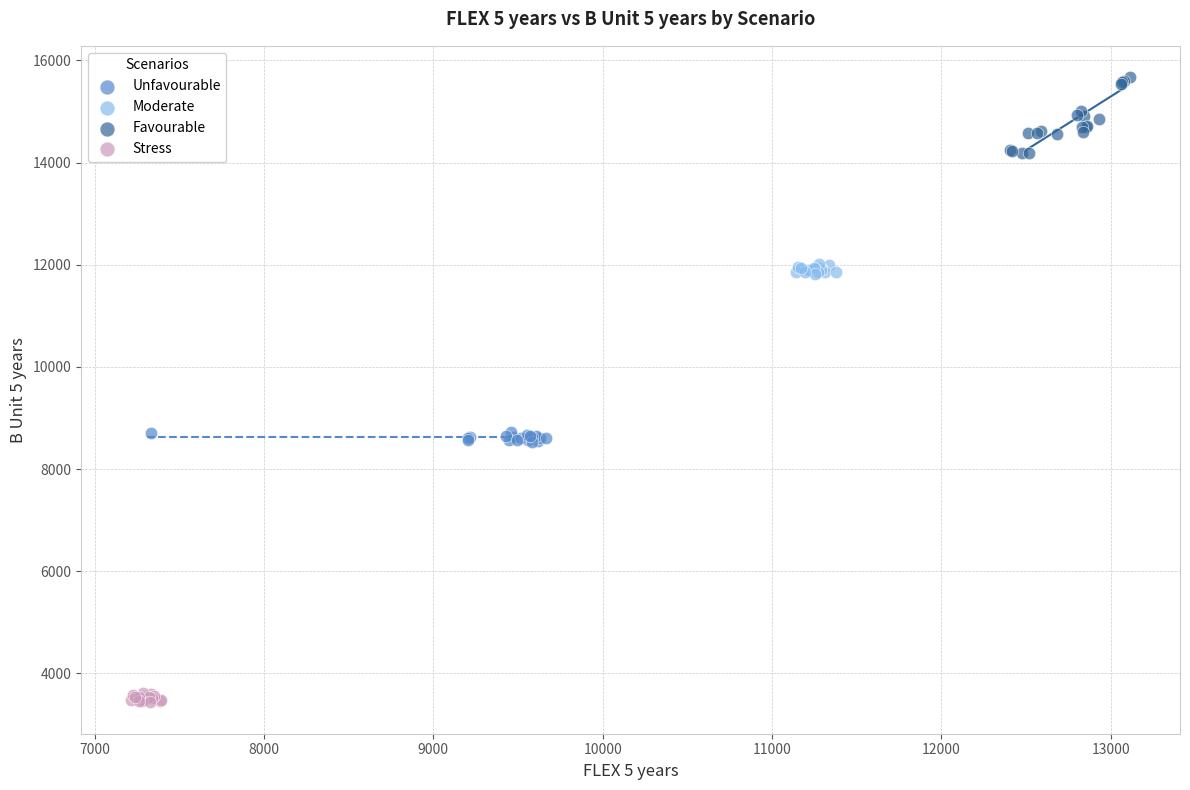

Which series reaches the minimum Y coordinate?

Stress